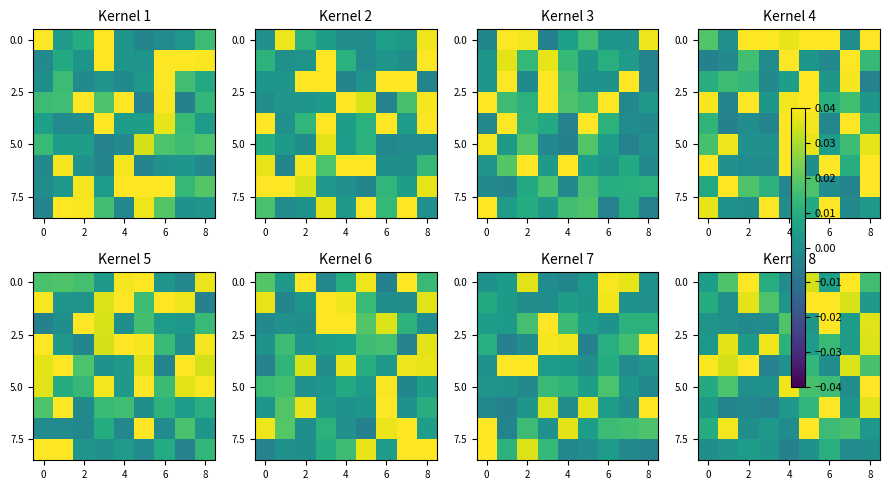

What is the total value across all series at 6?

0.1